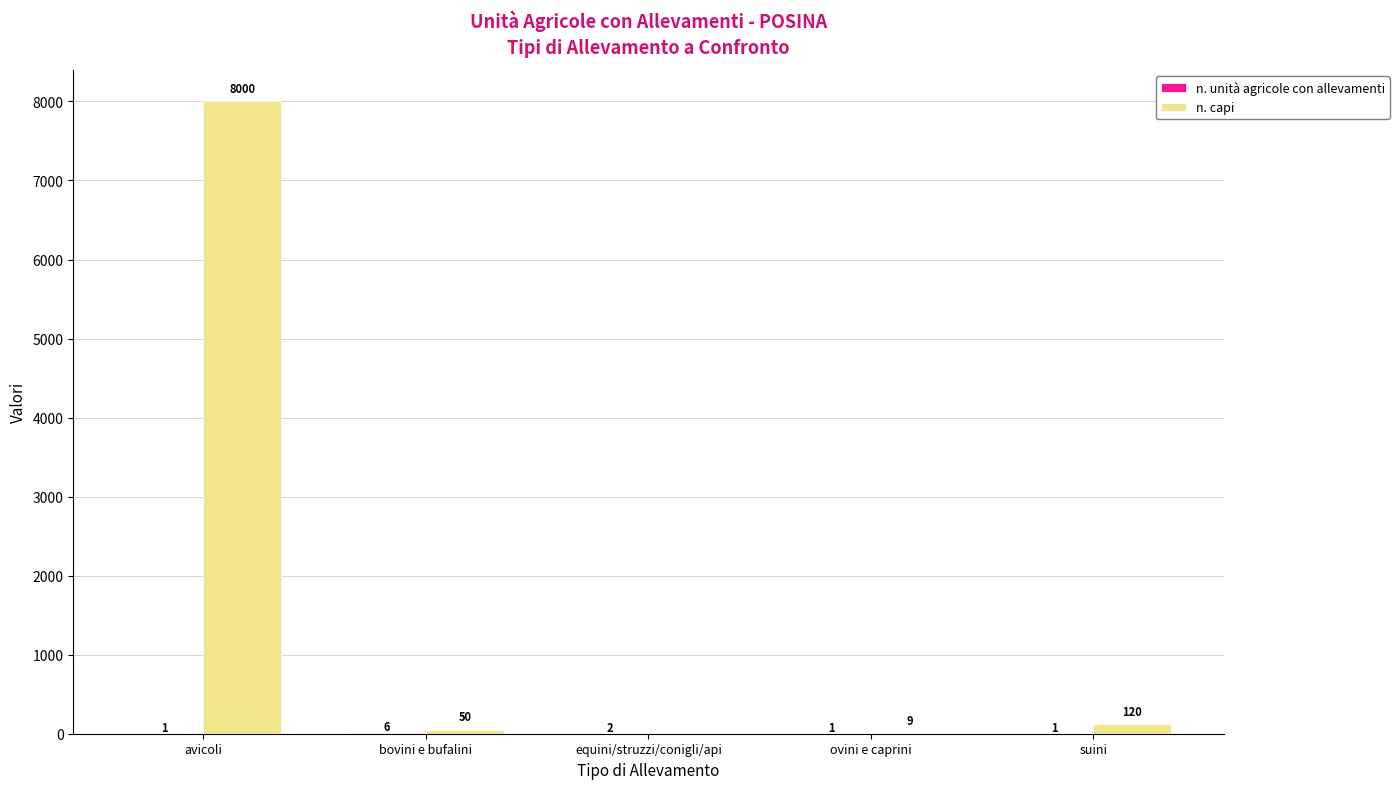

At which category does the chart reach its peak across all series?

avicoli